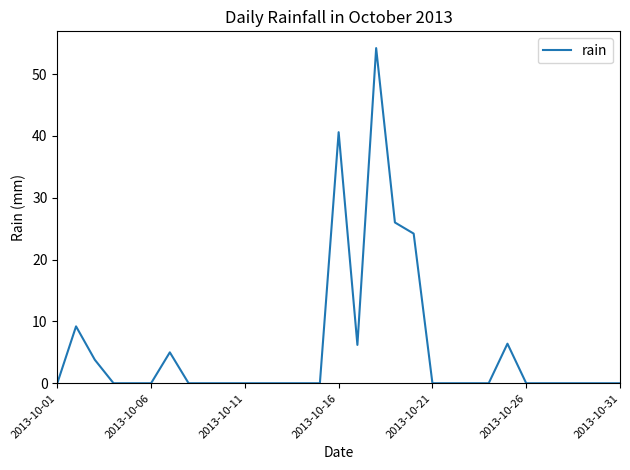

Count the number of data series in this chart.

1